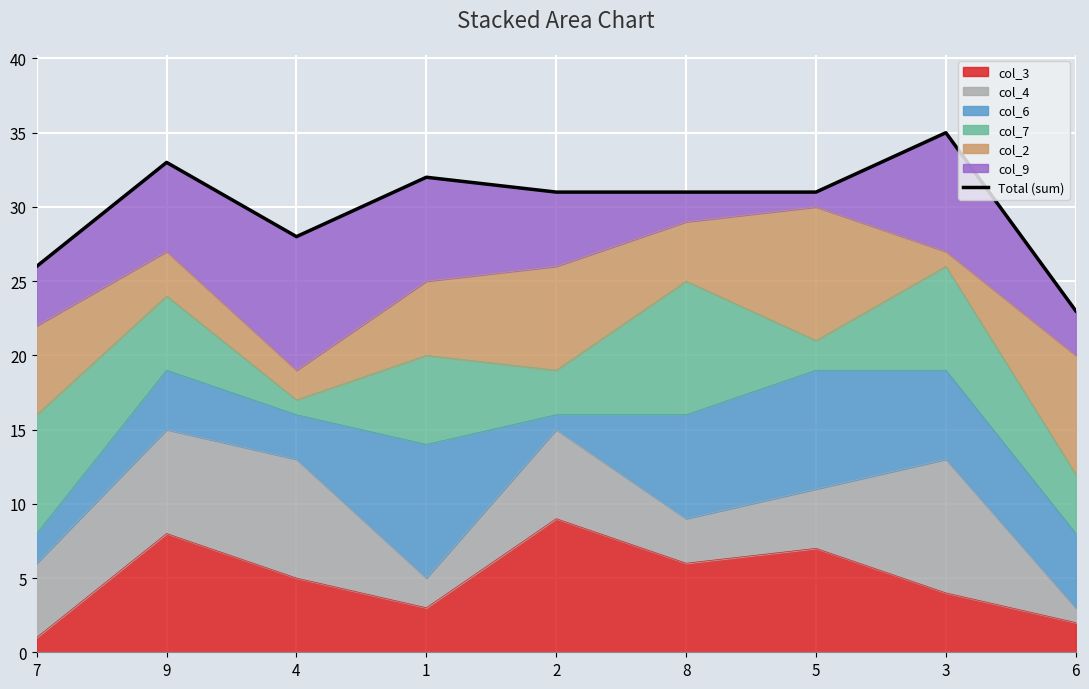

At which category does the chart reach its peak across all series?

3